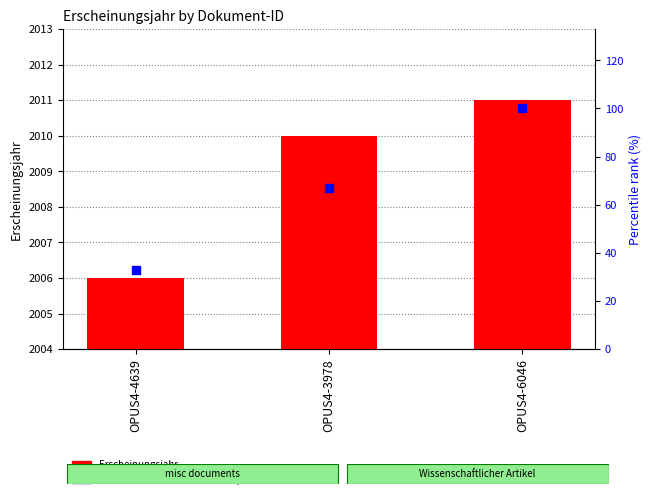

At which category is the sum across all series the highest?

OPUS4-6046